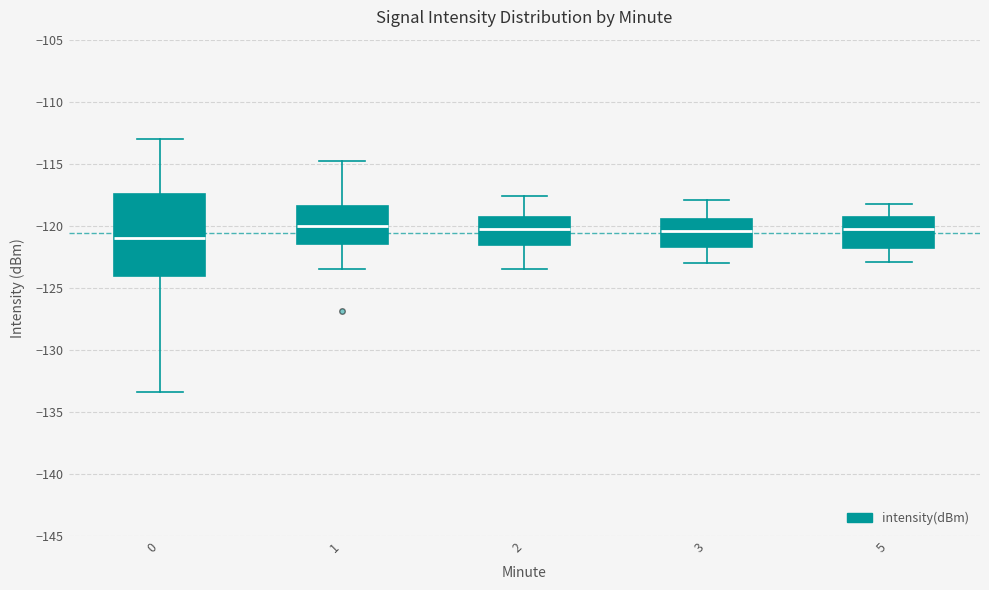

Which box is the tallest, from its lower edge to its upper edge?

0